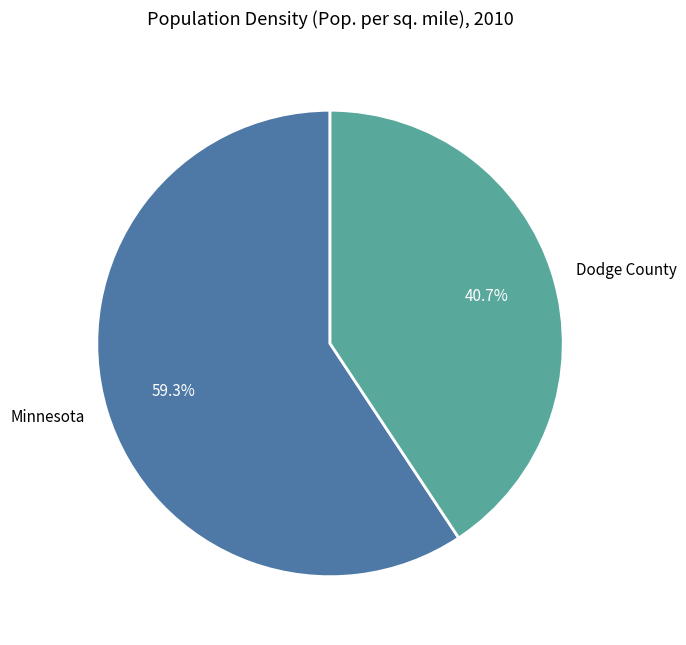

The Dodge County slice represents 29% of the pie. True or false?

False